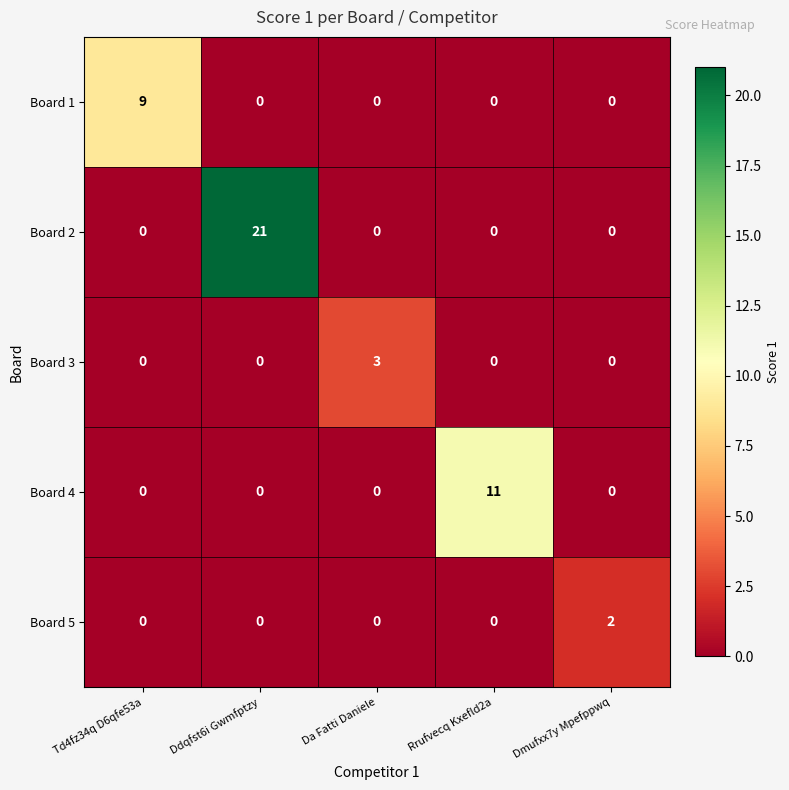

What is the maximum value for Board 2?

21